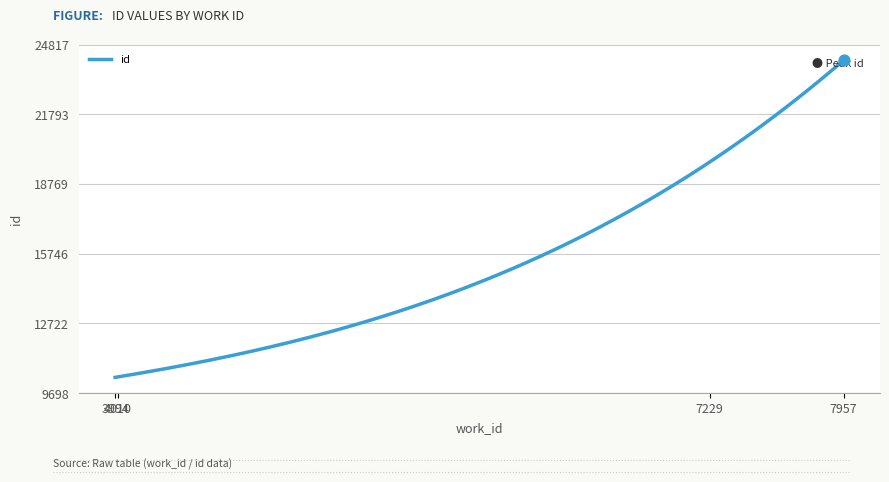

What is the smallest value displayed?

10385.0